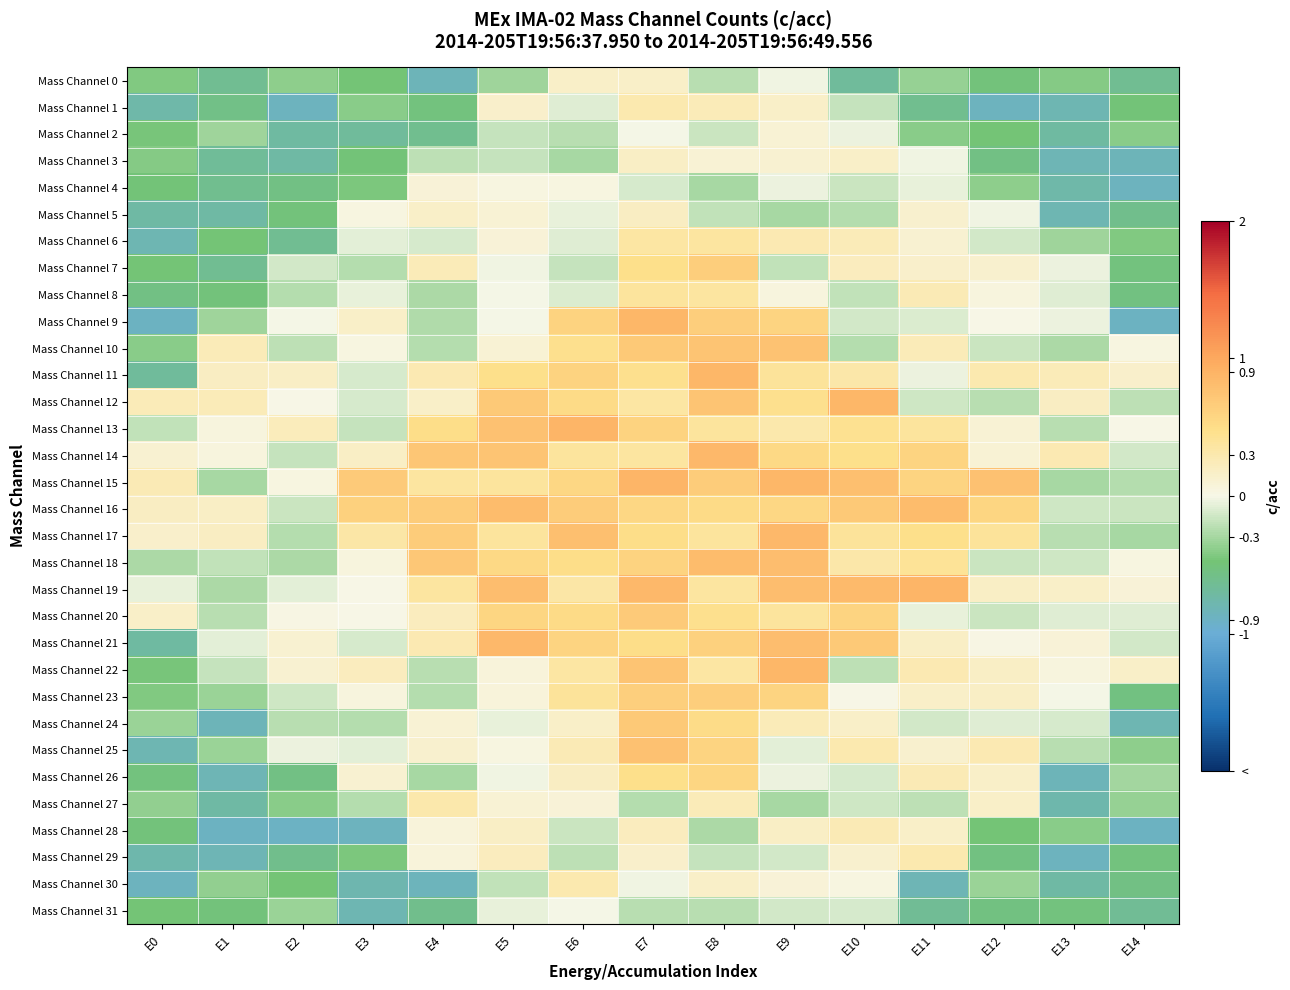

Reading right to left, what are all the values shown in this chart?

Mass Channel 0: E14=-0.6	E13=-0.4	E12=-0.5	E11=-0.3	E10=-0.7	E9=-0.0	E8=-0.2	E7=0.2	E6=0.2	E5=-0.3	E4=-0.8	E3=-0.5	E2=-0.4	E1=-0.6	E0=-0.4
Mass Channel 1: E14=-0.5	E13=-0.8	E12=-0.9	E11=-0.6	E10=-0.2	E9=0.2	E8=0.2	E7=0.3	E6=-0.1	E5=0.2	E4=-0.5	E3=-0.4	E2=-0.9	E1=-0.6	E0=-0.8
Mass Channel 2: E14=-0.4	E13=-0.7	E12=-0.5	E11=-0.4	E10=-0.0	E9=0.1	E8=-0.2	E7=-0.0	E6=-0.2	E5=-0.2	E4=-0.6	E3=-0.7	E2=-0.7	E1=-0.3	E0=-0.5
Mass Channel 3: E14=-0.8	E13=-0.8	E12=-0.6	E11=-0.0	E10=0.2	E9=0.1	E8=0.1	E7=0.2	E6=-0.3	E5=-0.2	E4=-0.2	E3=-0.5	E2=-0.7	E1=-0.7	E0=-0.4
Mass Channel 4: E14=-0.9	E13=-0.8	E12=-0.4	E11=-0.1	E10=-0.2	E9=-0.0	E8=-0.3	E7=-0.1	E6=0.0	E5=0.0	E4=0.1	E3=-0.4	E2=-0.6	E1=-0.6	E0=-0.5
Mass Channel 5: E14=-0.6	E13=-0.8	E12=-0.0	E11=0.1	E10=-0.2	E9=-0.3	E8=-0.2	E7=0.2	E6=-0.1	E5=0.1	E4=0.2	E3=0.0	E2=-0.5	E1=-0.7	E0=-0.7
Mass Channel 6: E14=-0.4	E13=-0.3	E12=-0.1	E11=0.1	E10=0.2	E9=0.3	E8=0.4	E7=0.4	E6=-0.1	E5=0.1	E4=-0.1	E3=-0.1	E2=-0.6	E1=-0.5	E0=-0.8
Mass Channel 7: E14=-0.5	E13=-0.0	E12=0.1	E11=0.2	E10=0.2	E9=-0.2	E8=0.6	E7=0.5	E6=-0.2	E5=-0.0	E4=0.2	E3=-0.2	E2=-0.1	E1=-0.6	E0=-0.5
Mass Channel 8: E14=-0.5	E13=-0.1	E12=0.0	E11=0.3	E10=-0.2	E9=0.1	E8=0.4	E7=0.4	E6=-0.1	E5=-0.0	E4=-0.3	E3=-0.1	E2=-0.2	E1=-0.5	E0=-0.5
Mass Channel 9: E14=-0.9	E13=-0.0	E12=0.0	E11=-0.1	E10=-0.1	E9=0.6	E8=0.6	E7=0.9	E6=0.6	E5=-0.0	E4=-0.3	E3=0.2	E2=-0.0	E1=-0.3	E0=-0.9
Mass Channel 10: E14=0.0	E13=-0.3	E12=-0.2	E11=0.2	E10=-0.2	E9=0.8	E8=0.7	E7=0.7	E6=0.5	E5=0.1	E4=-0.2	E3=0.0	E2=-0.2	E1=0.2	E0=-0.4
Mass Channel 11: E14=0.1	E13=0.2	E12=0.3	E11=-0.0	E10=0.3	E9=0.4	E8=0.9	E7=0.5	E6=0.6	E5=0.5	E4=0.3	E3=-0.1	E2=0.2	E1=0.2	E0=-0.7
Mass Channel 12: E14=-0.2	E13=0.2	E12=-0.2	E11=-0.2	E10=0.9	E9=0.5	E8=0.7	E7=0.4	E6=0.5	E5=0.7	E4=0.2	E3=-0.1	E2=0.0	E1=0.2	E0=0.2
Mass Channel 13: E14=0.0	E13=-0.2	E12=0.1	E11=0.4	E10=0.4	E9=0.3	E8=0.4	E7=0.6	E6=0.9	E5=0.8	E4=0.5	E3=-0.2	E2=0.2	E1=0.1	E0=-0.2
Mass Channel 14: E14=-0.1	E13=0.3	E12=0.1	E11=0.6	E10=0.5	E9=0.5	E8=0.9	E7=0.4	E6=0.4	E5=0.7	E4=0.7	E3=0.2	E2=-0.2	E1=0.0	E0=0.1
Mass Channel 15: E14=-0.2	E13=-0.3	E12=0.8	E11=0.6	E10=0.8	E9=0.9	E8=0.7	E7=0.9	E6=0.6	E5=0.4	E4=0.4	E3=0.7	E2=0.0	E1=-0.3	E0=0.3
Mass Channel 16: E14=-0.2	E13=-0.2	E12=0.6	E11=0.8	E10=0.7	E9=0.6	E8=0.5	E7=0.5	E6=0.7	E5=0.8	E4=0.7	E3=0.6	E2=-0.2	E1=0.2	E0=0.2
Mass Channel 17: E14=-0.3	E13=-0.2	E12=0.4	E11=0.5	E10=0.4	E9=0.9	E8=0.4	E7=0.5	E6=0.8	E5=0.4	E4=0.7	E3=0.3	E2=-0.2	E1=0.2	E0=0.1
Mass Channel 18: E14=0.0	E13=-0.2	E12=-0.2	E11=0.4	E10=0.3	E9=0.8	E8=0.8	E7=0.6	E6=0.5	E5=0.5	E4=0.7	E3=0.1	E2=-0.3	E1=-0.2	E0=-0.3
Mass Channel 19: E14=0.1	E13=0.2	E12=0.2	E11=0.9	E10=0.8	E9=0.8	E8=0.4	E7=0.9	E6=0.3	E5=0.8	E4=0.4	E3=0.0	E2=-0.1	E1=-0.3	E0=-0.1
Mass Channel 20: E14=-0.1	E13=-0.1	E12=-0.2	E11=-0.0	E10=0.6	E9=0.4	E8=0.5	E7=0.7	E6=0.5	E5=0.6	E4=0.2	E3=0.0	E2=0.0	E1=-0.2	E0=0.2
Mass Channel 21: E14=-0.1	E13=0.1	E12=0.0	E11=0.2	E10=0.7	E9=0.8	E8=0.6	E7=0.5	E6=0.6	E5=0.8	E4=0.3	E3=-0.1	E2=0.1	E1=-0.1	E0=-0.7
Mass Channel 22: E14=0.2	E13=0.1	E12=0.2	E11=0.3	E10=-0.2	E9=0.9	E8=0.4	E7=0.7	E6=0.4	E5=0.1	E4=-0.2	E3=0.2	E2=0.1	E1=-0.2	E0=-0.5
Mass Channel 23: E14=-0.5	E13=-0.0	E12=0.2	E11=0.2	E10=0.0	E9=0.6	E8=0.6	E7=0.6	E6=0.4	E5=0.1	E4=-0.2	E3=0.1	E2=-0.1	E1=-0.3	E0=-0.4
Mass Channel 24: E14=-0.8	E13=-0.1	E12=-0.1	E11=-0.1	E10=0.2	E9=0.2	E8=0.5	E7=0.7	E6=0.2	E5=-0.0	E4=0.1	E3=-0.2	E2=-0.2	E1=-0.8	E0=-0.3
Mass Channel 25: E14=-0.4	E13=-0.2	E12=0.3	E11=0.1	E10=0.3	E9=-0.1	E8=0.6	E7=0.8	E6=0.3	E5=0.0	E4=0.1	E3=-0.1	E2=-0.0	E1=-0.3	E0=-0.8
Mass Channel 26: E14=-0.3	E13=-0.8	E12=0.2	E11=0.3	E10=-0.1	E9=-0.0	E8=0.6	E7=0.5	E6=0.2	E5=-0.0	E4=-0.3	E3=0.1	E2=-0.5	E1=-0.8	E0=-0.5
Mass Channel 27: E14=-0.4	E13=-0.8	E12=0.2	E11=-0.2	E10=-0.2	E9=-0.3	E8=0.2	E7=-0.2	E6=0.1	E5=0.1	E4=0.3	E3=-0.2	E2=-0.4	E1=-0.7	E0=-0.4
Mass Channel 28: E14=-0.9	E13=-0.4	E12=-0.5	E11=0.2	E10=0.3	E9=0.2	E8=-0.3	E7=0.2	E6=-0.2	E5=0.2	E4=0.1	E3=-0.9	E2=-0.9	E1=-0.9	E0=-0.5
Mass Channel 29: E14=-0.5	E13=-0.9	E12=-0.5	E11=0.3	E10=0.1	E9=-0.1	E8=-0.2	E7=0.1	E6=-0.2	E5=0.2	E4=0.1	E3=-0.5	E2=-0.6	E1=-0.8	E0=-0.8
Mass Channel 30: E14=-0.6	E13=-0.7	E12=-0.3	E11=-0.8	E10=0.0	E9=0.1	E8=0.2	E7=-0.0	E6=0.3	E5=-0.2	E4=-0.8	E3=-0.8	E2=-0.5	E1=-0.4	E0=-0.9
Mass Channel 31: E14=-0.7	E13=-0.5	E12=-0.5	E11=-0.6	E10=-0.1	E9=-0.1	E8=-0.2	E7=-0.2	E6=-0.0	E5=-0.1	E4=-0.6	E3=-0.8	E2=-0.3	E1=-0.5	E0=-0.5